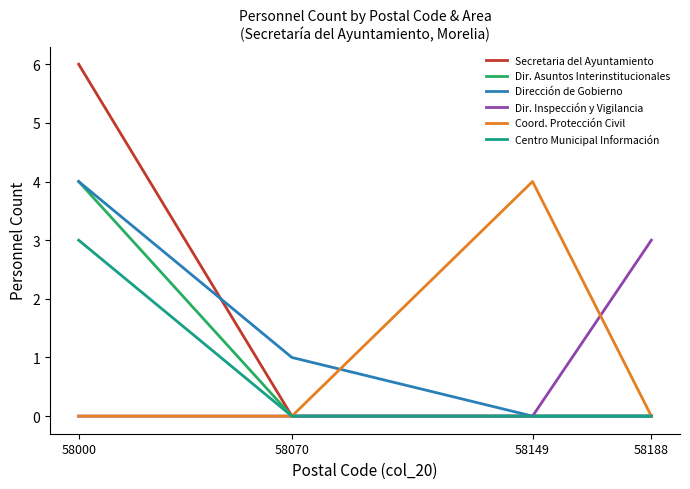

How many lines are shown in the chart?

6